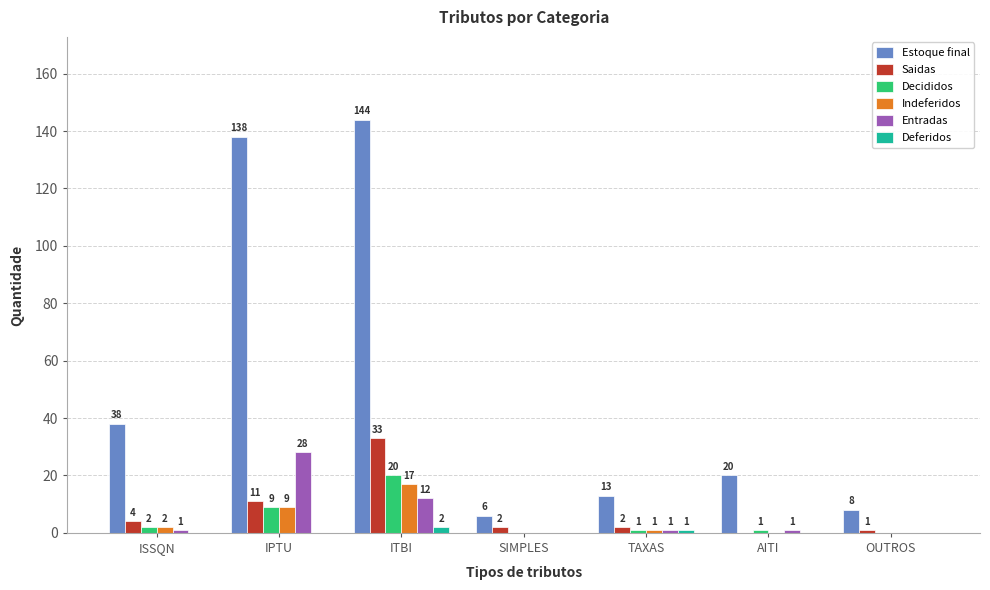

How many groups of bars are there?

7